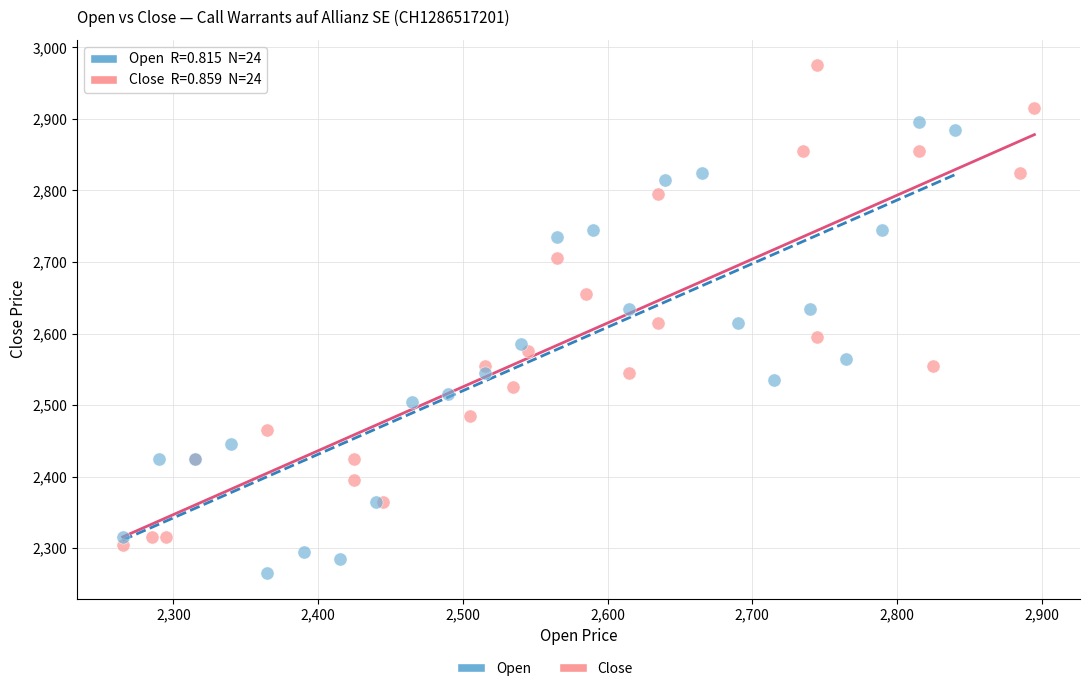

Which series has the widest spread of Y values?

Close